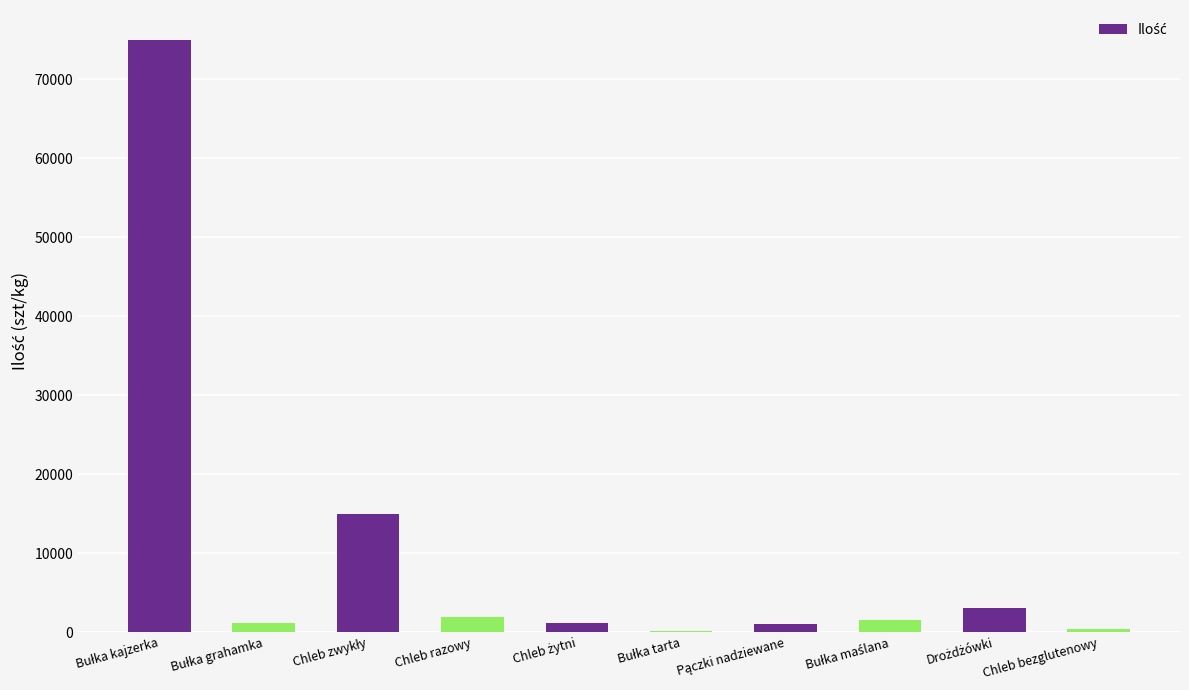

What is the sum of all values?

100030